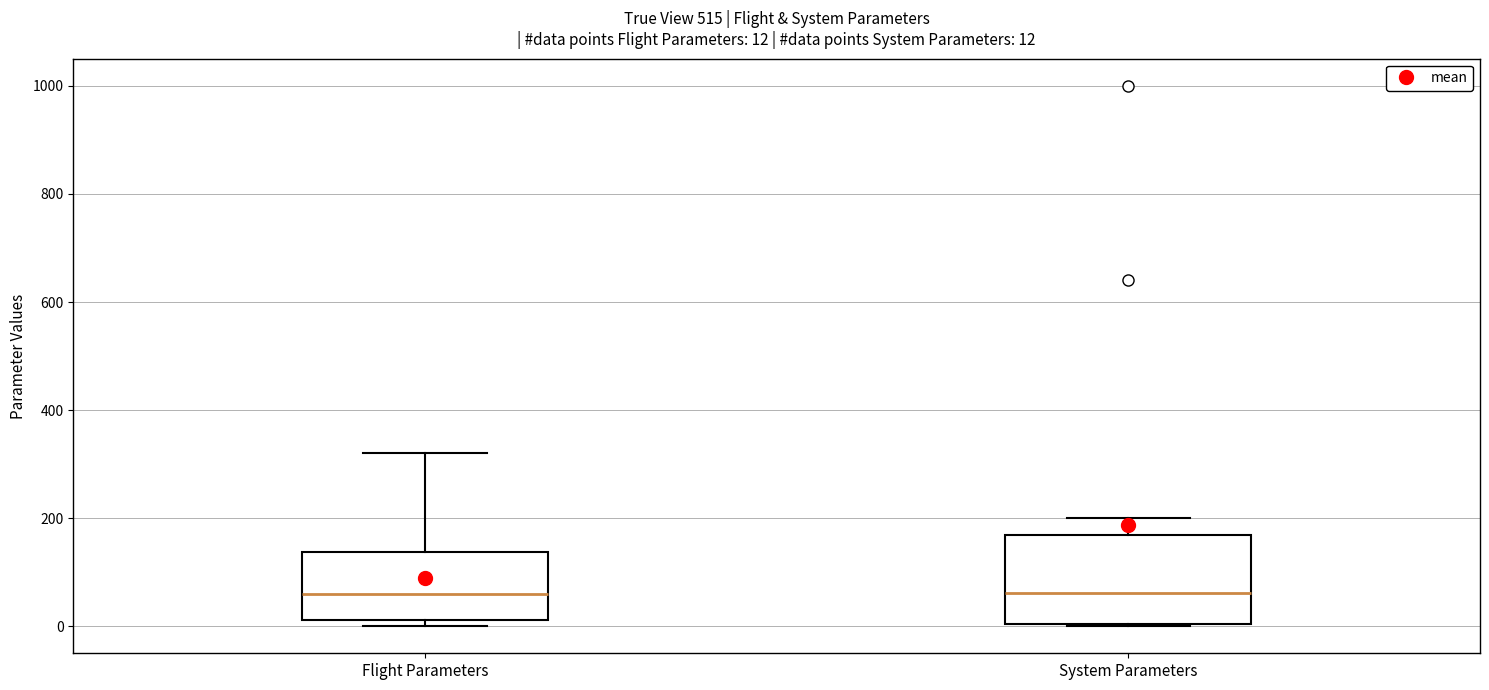

Which box is the tallest, from its lower edge to its upper edge?

System Parameters